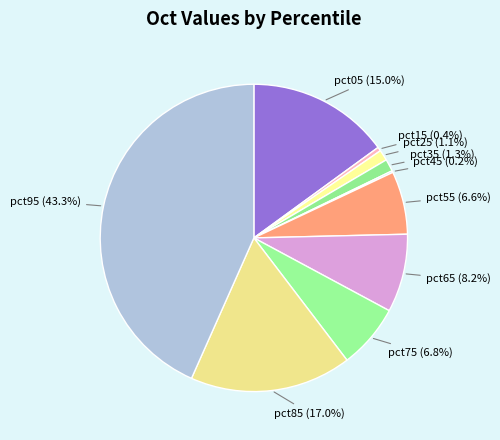

Does pct85 account for over 50% of the chart?

No